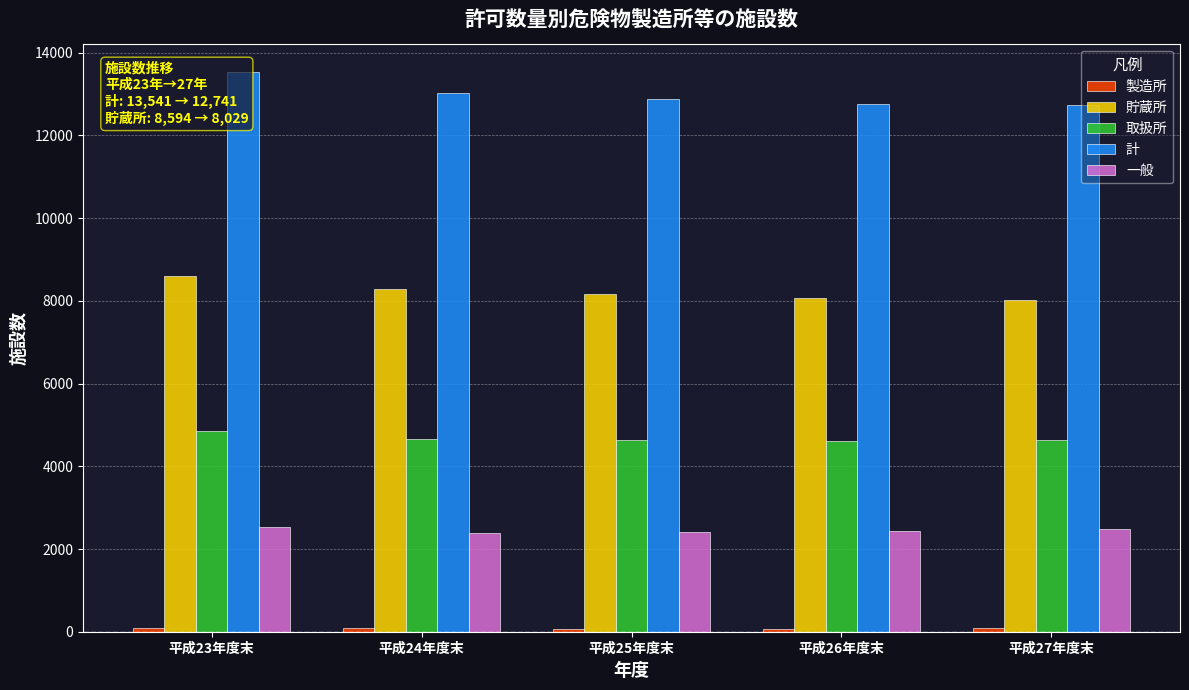

What position from the left is 平成26年度末?

4